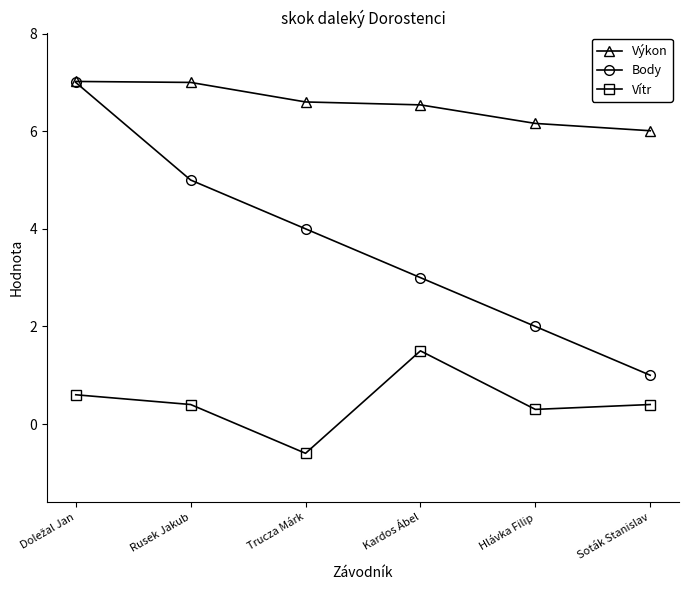

The value of Body at Trucza Márk is 1.5. True or false?

False